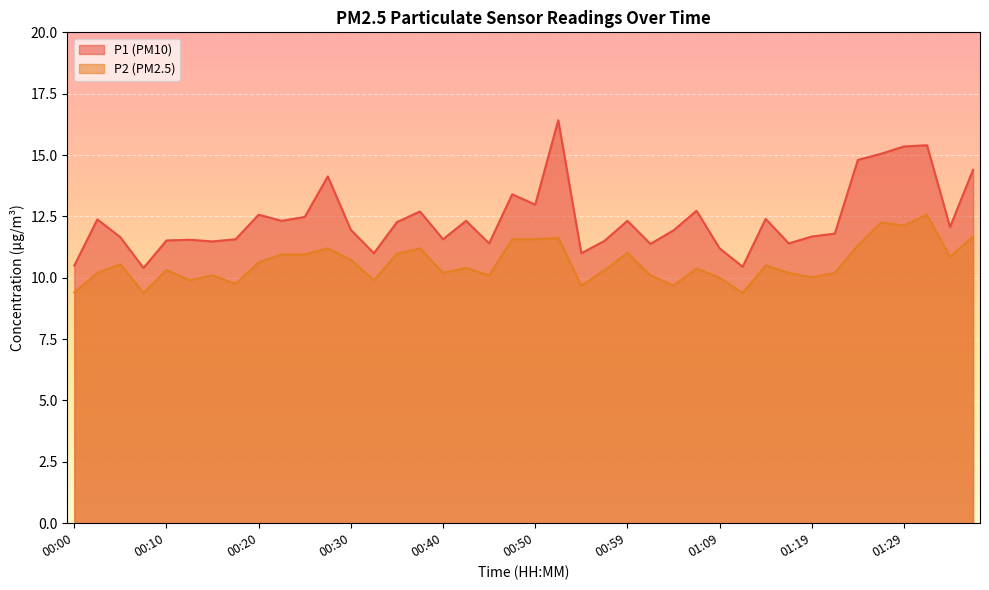

What is the difference between the maximum and minimum values in the P2 series?

3.2